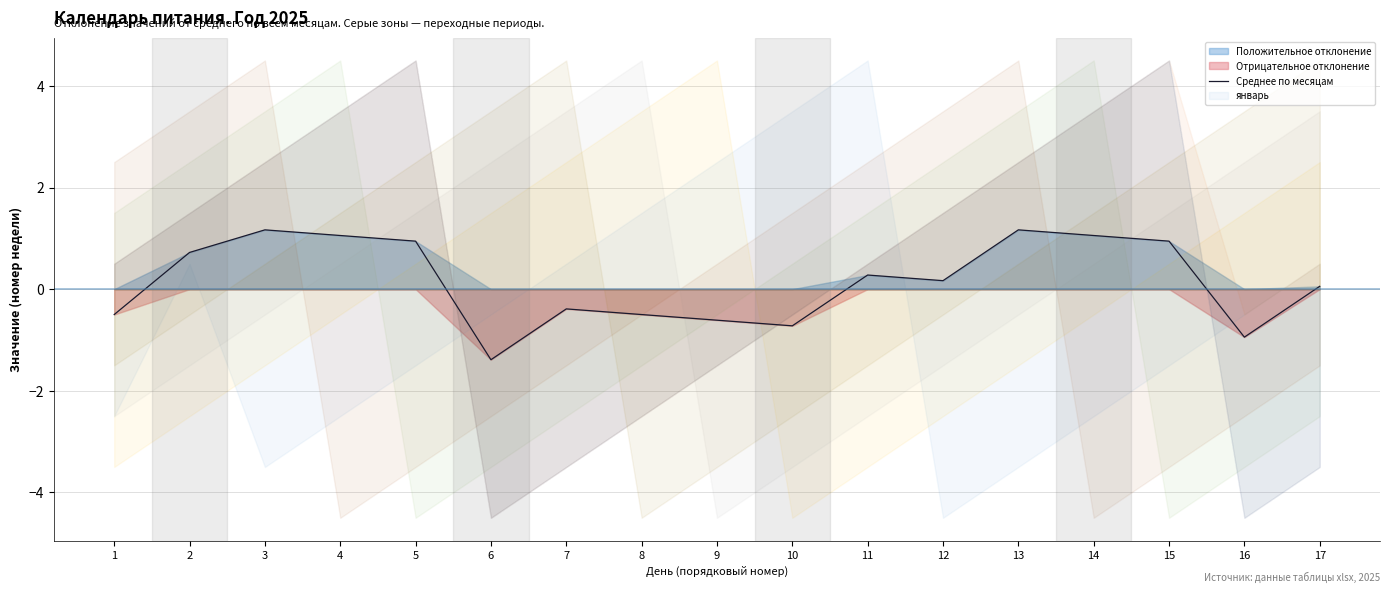

What is the value of the 2nd point from the left?

0.7